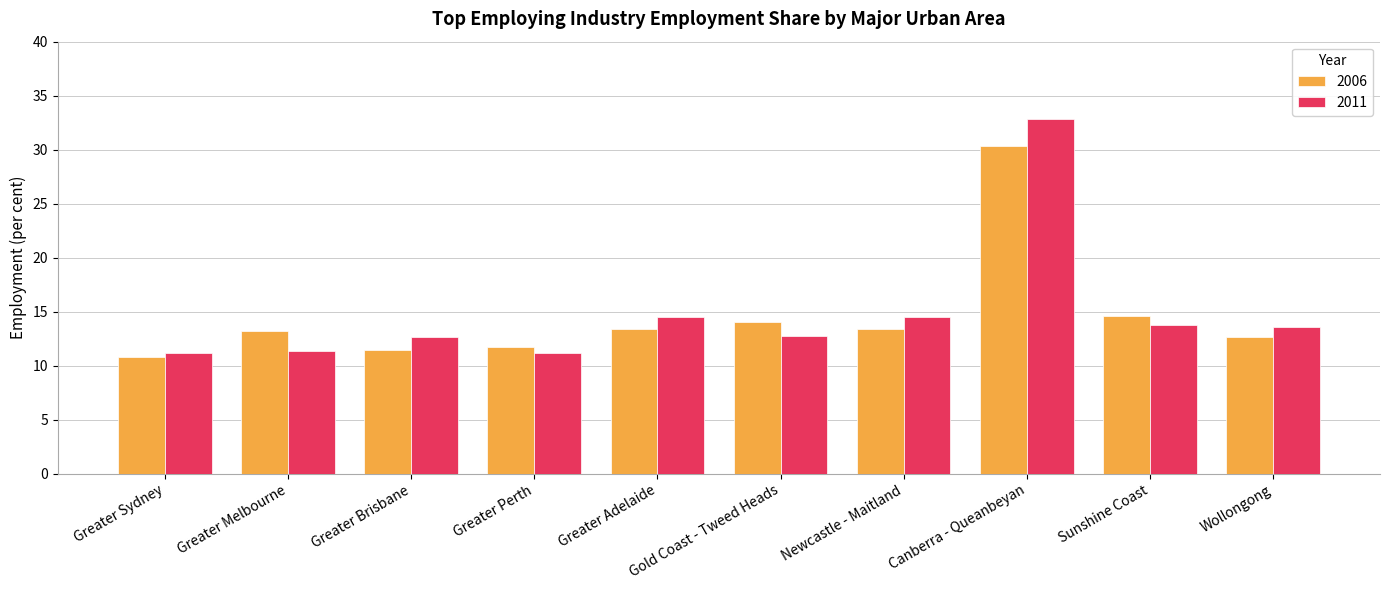

Which label corresponds to the largest value in the chart?

Canberra - Queanbeyan